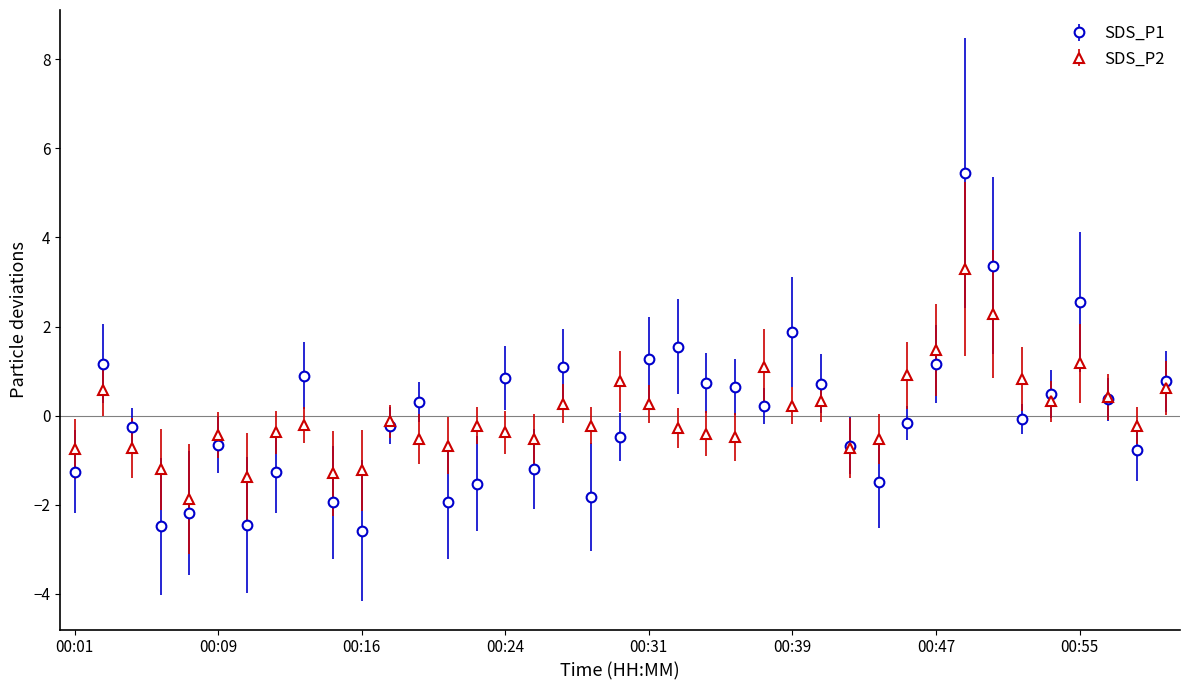

How many positive values does the SDS_P2 series have?

16